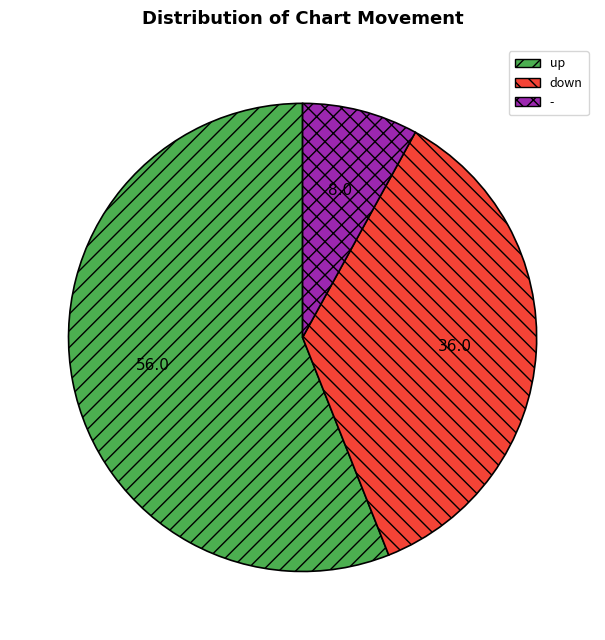

True or false: up accounts for 42% of the total.

False